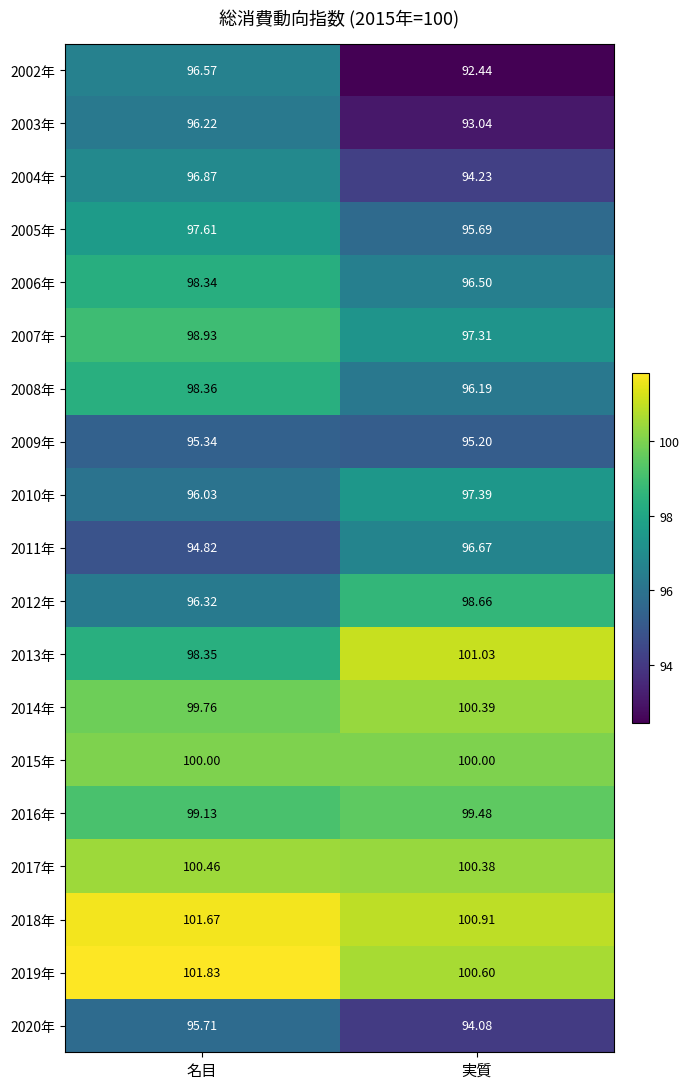

How many series are shown in this chart?

19